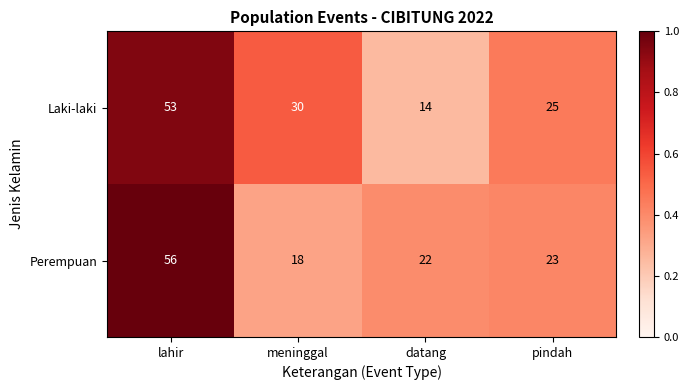

At which category is the sum across all series the highest?

lahir